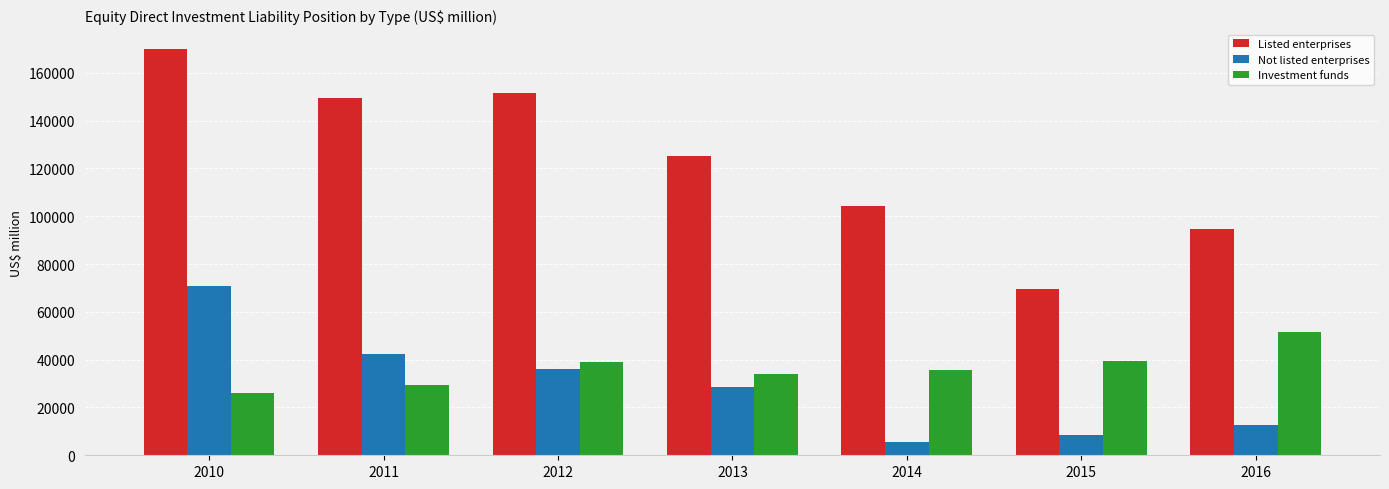

Count the number of data series in this chart.

3